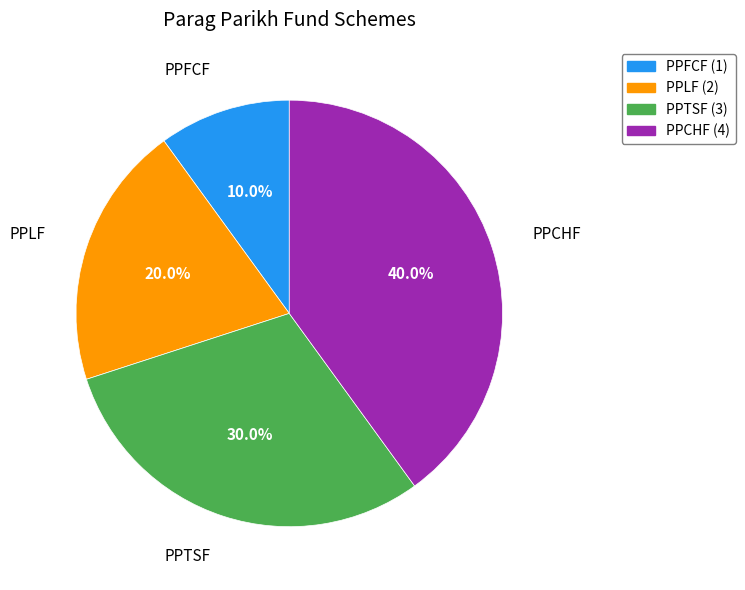

What percentage do PPLF and PPTSF together represent?

50.0%